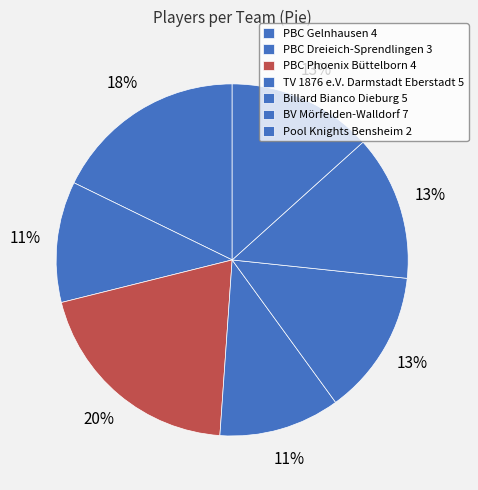

How many segments does this pie chart have?

7